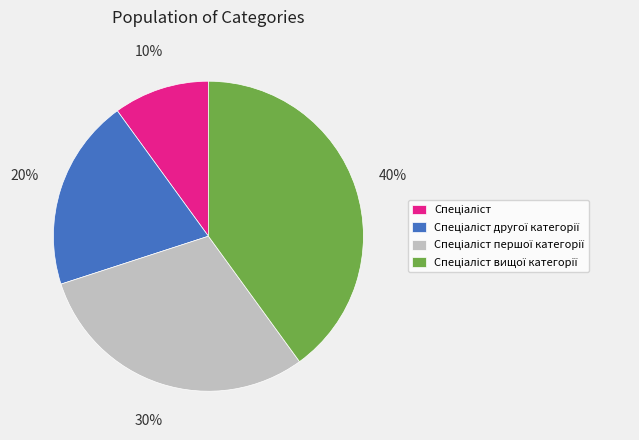

To the nearest percent, what is the average slice percentage?

25%